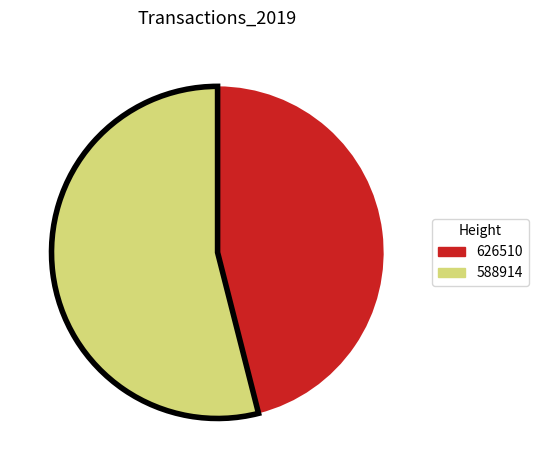

Does any single category account for the majority?

Yes